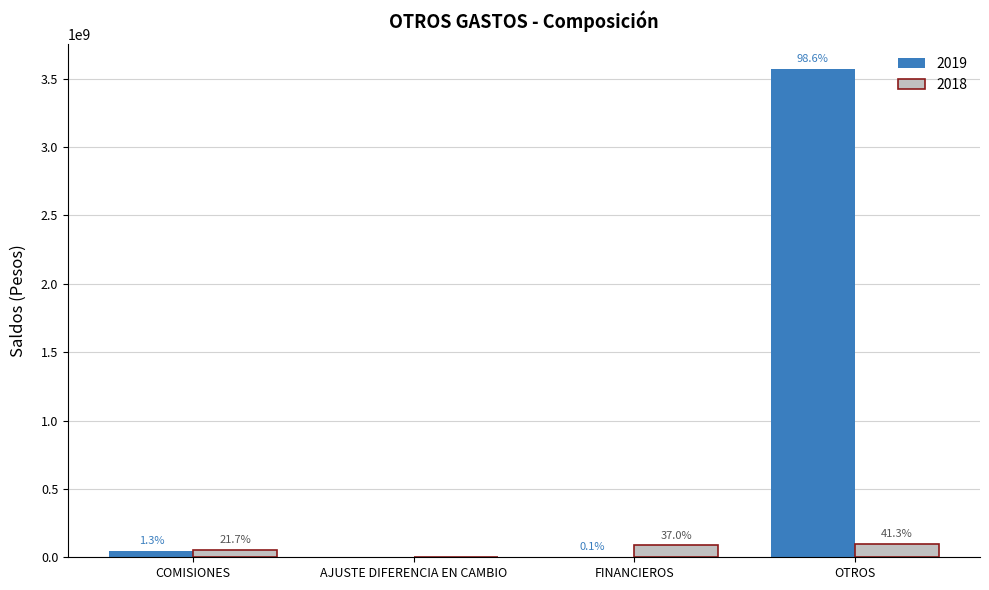

Which category has the highest value in the 2018 series?

OTROS